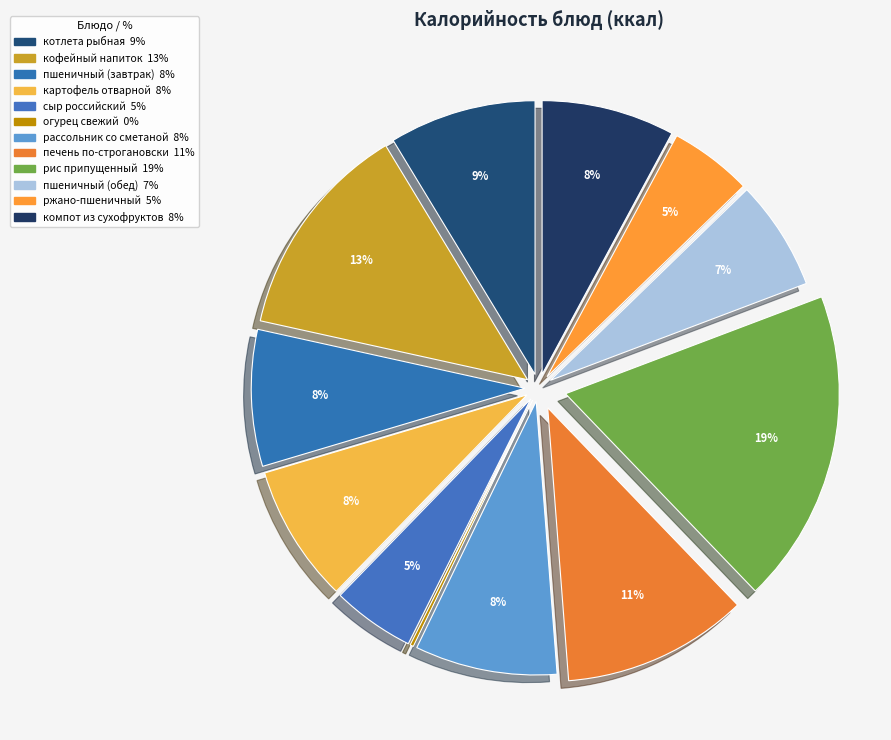

Count the number of slices in the pie.

12